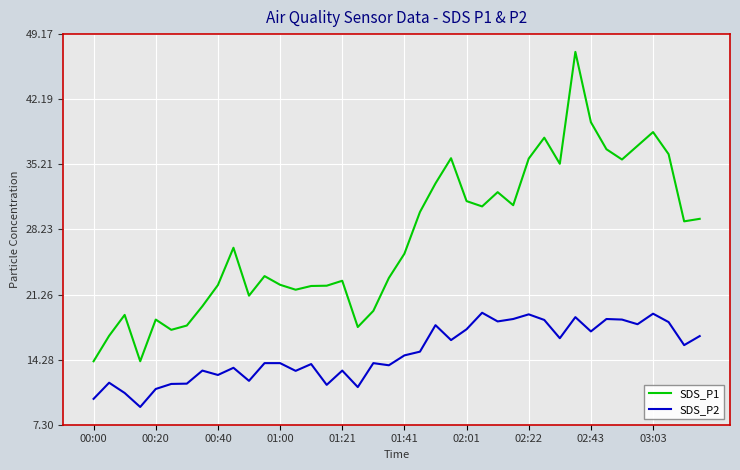

Which series has the widest spread of values?

SDS_P1